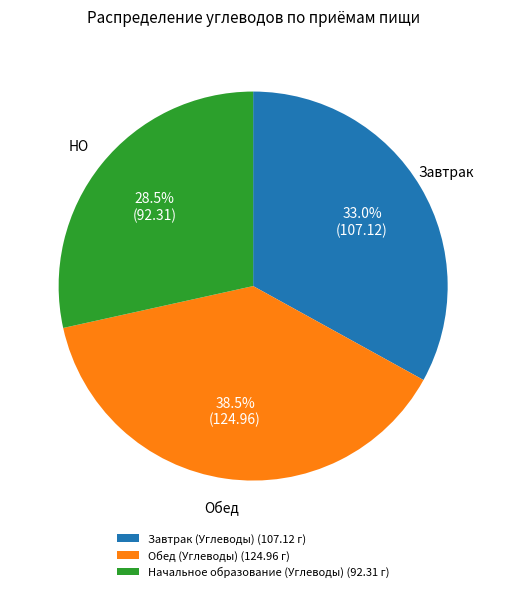

Is the sum of Обед (Углеводы) and Завтрак (Углеводы) greater than half?

Yes